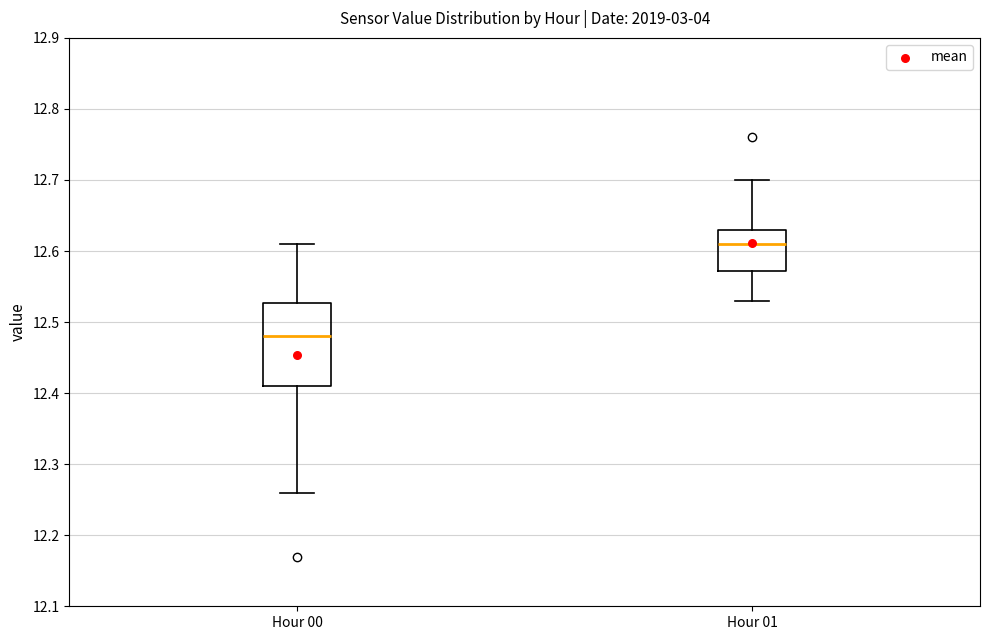

Where does the lower whisker of the box for Hour 00 end on the y-axis? The values are not printed on the chart, so give them approximately, as read against the axis.

12.26